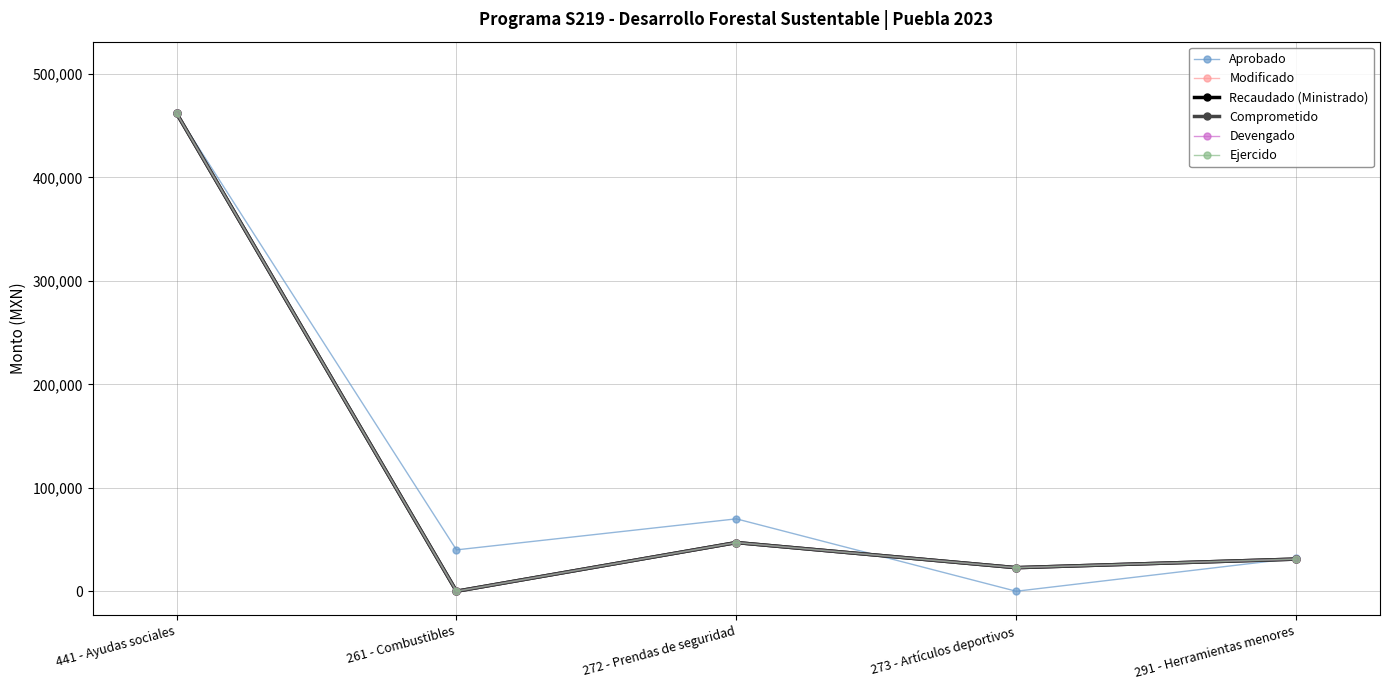

Does the chart have visible grid lines?

Yes